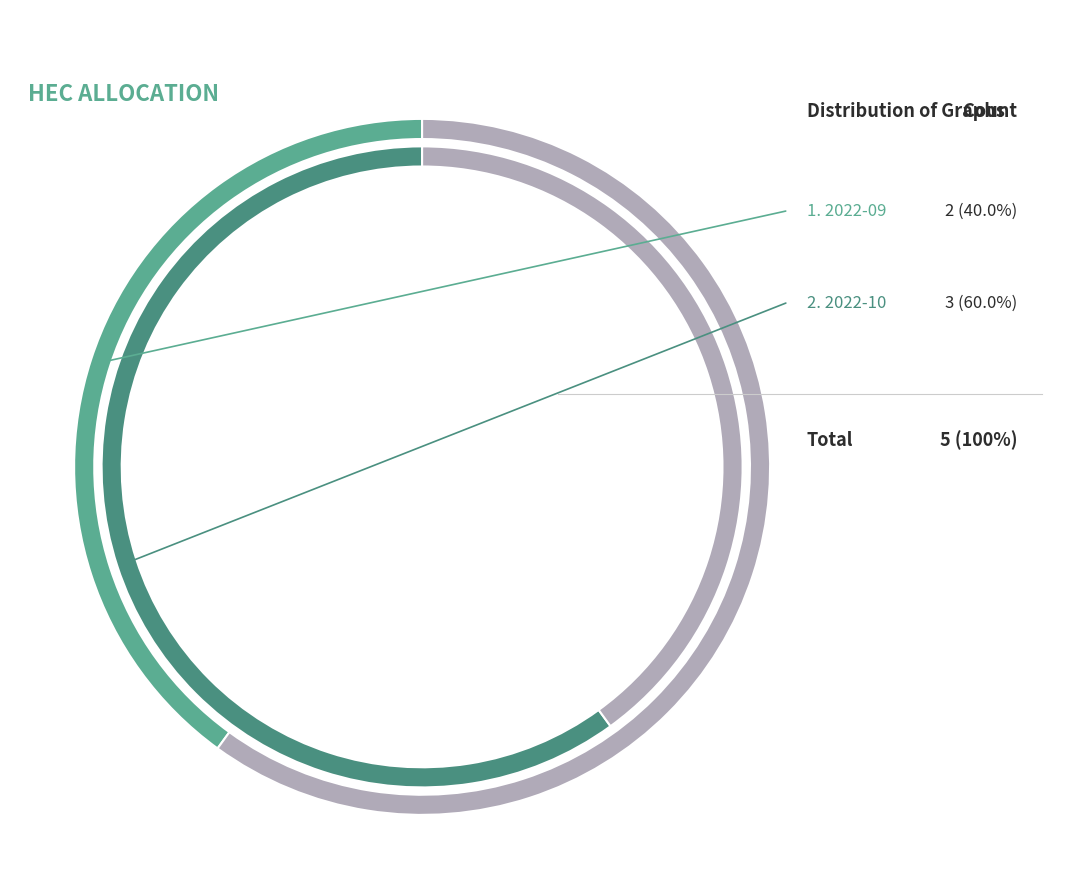

What percentage is the 2022-10 slice, to the nearest percent?

60%